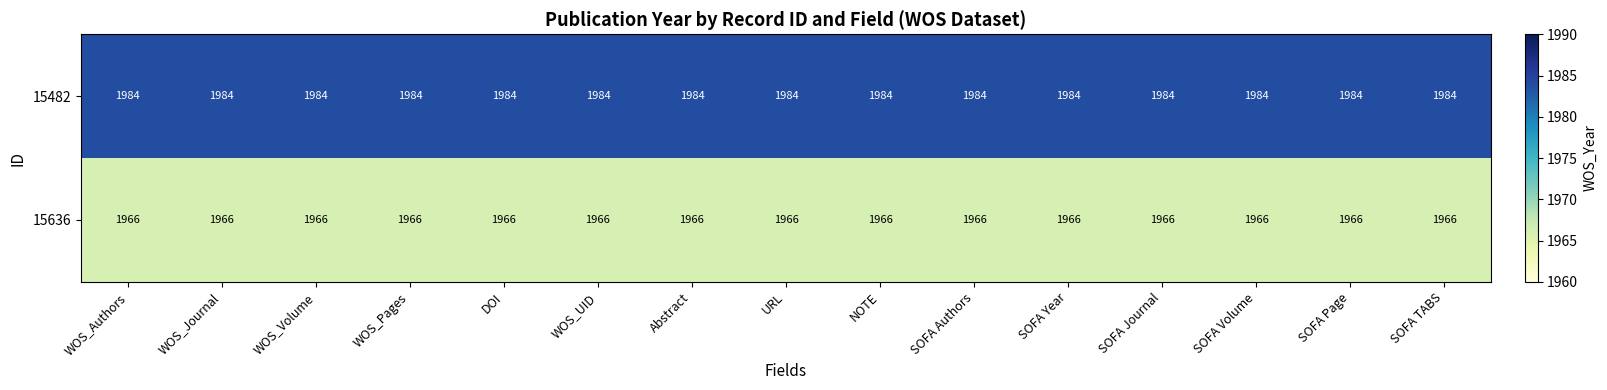

The value of 15636 at SOFA Journal is 1966. True or false?

True